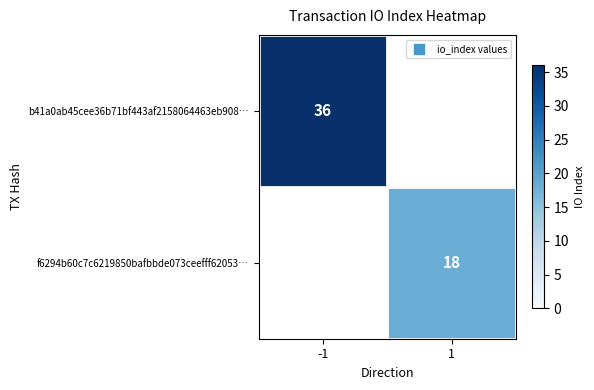

The value of f6294b60c7c6219850bafbbde073ceefff62053… at 1 is 18. True or false?

True